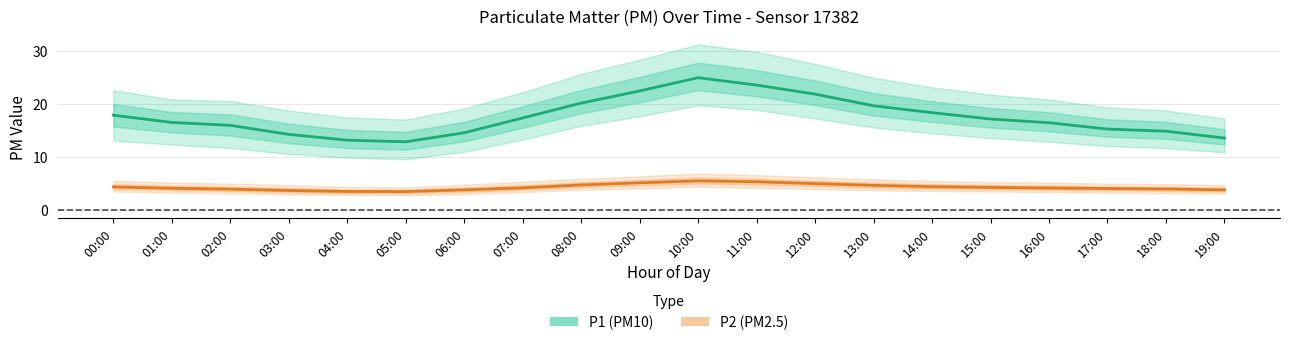

What are all the series names shown in the legend?

P1 (PM10), P2 (PM2.5)